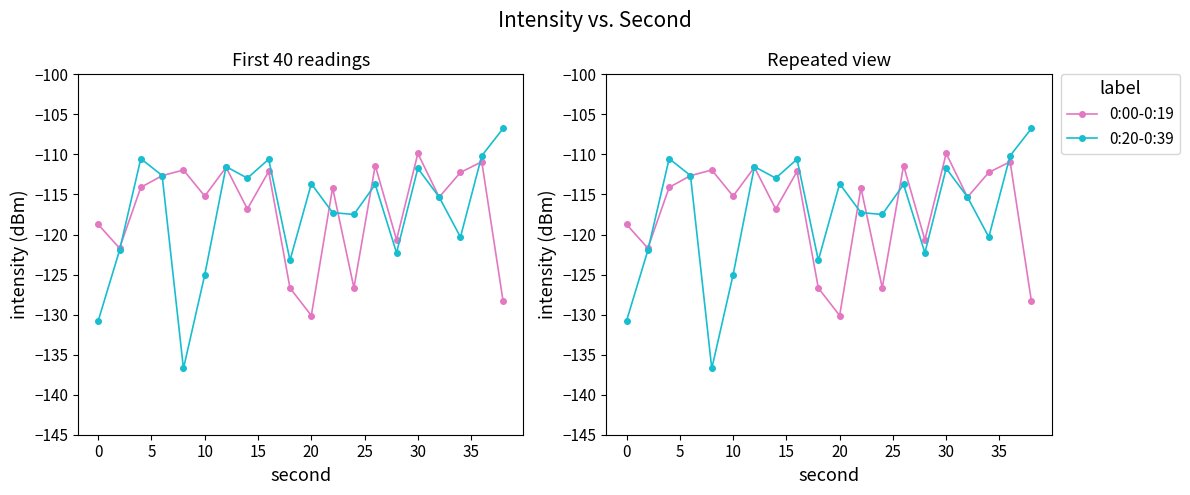

What is the maximum value shown in the chart?

-106.8